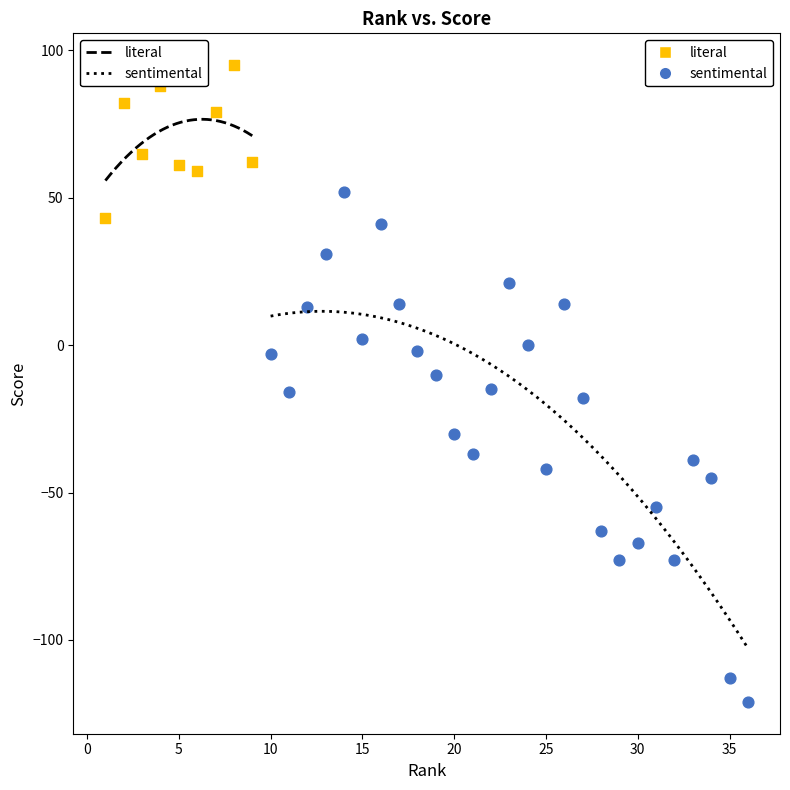

What are all the series names shown in the legend?

literal, sentimental